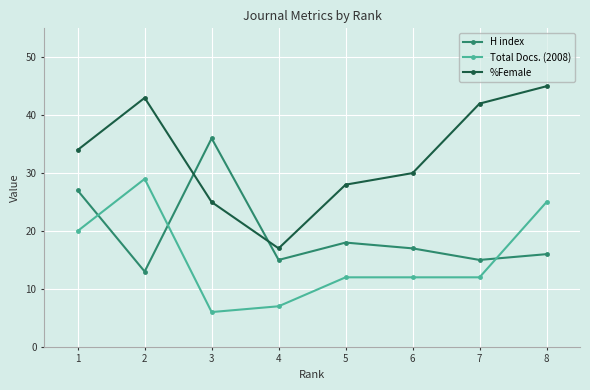

What is the total value across all series at 5?

58